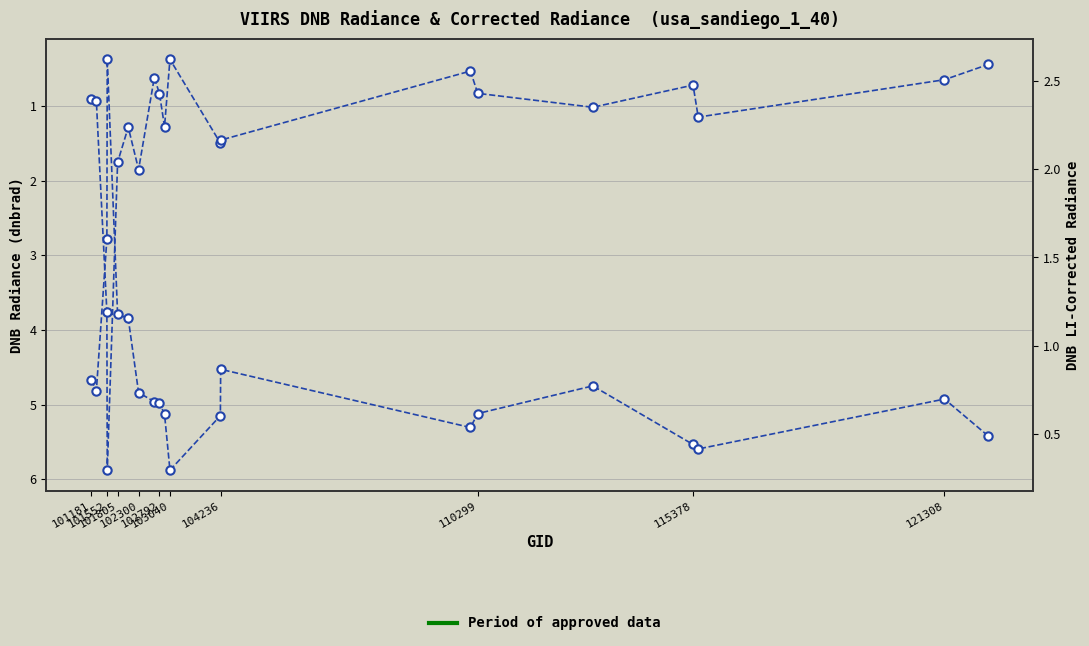

Is the value of rade9_dnb_licorr at 18 greater than the value of dnbrad at 110299?

Yes